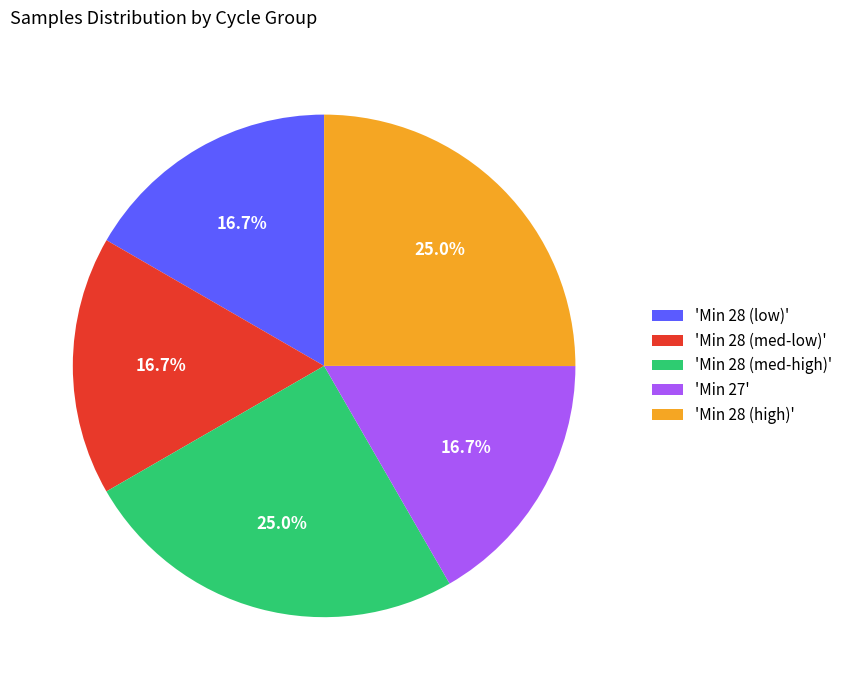

To the nearest percent, what is the average slice percentage?

20%